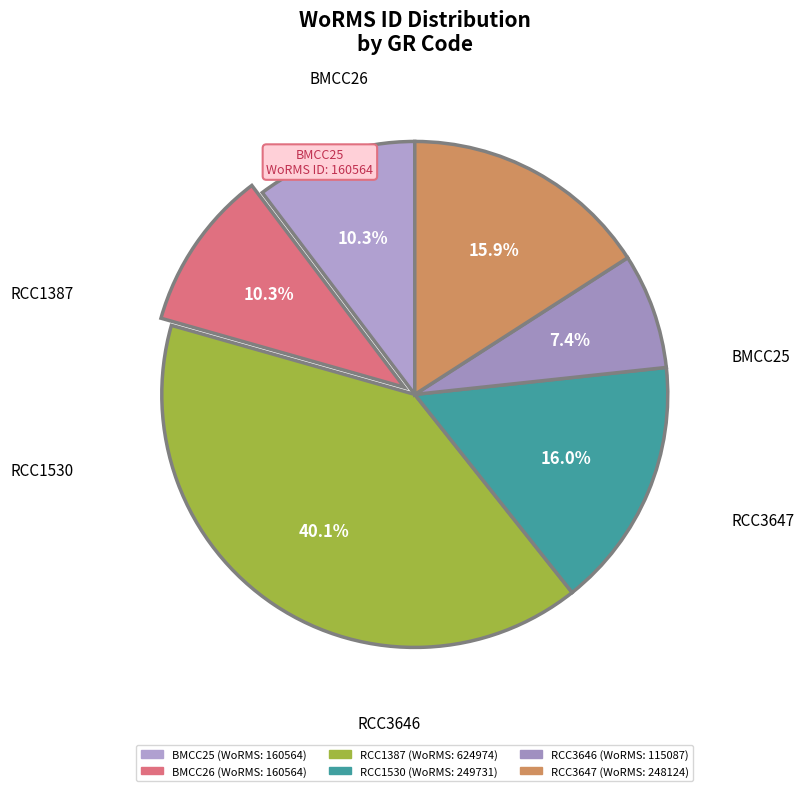

To the nearest percent, what is the average slice percentage?

17%